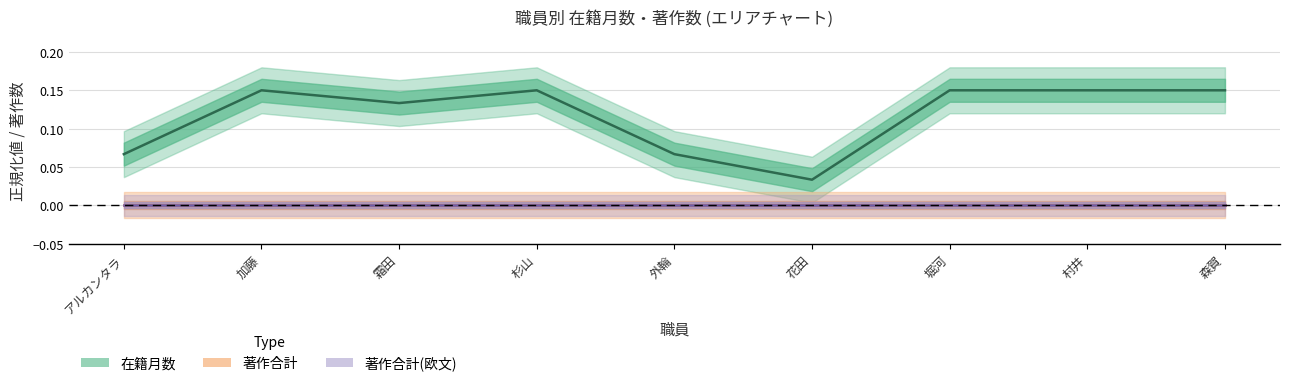

List the series in order of their peak value, lowest first.

著作合計, 著作合計(欧文), 在籍月数